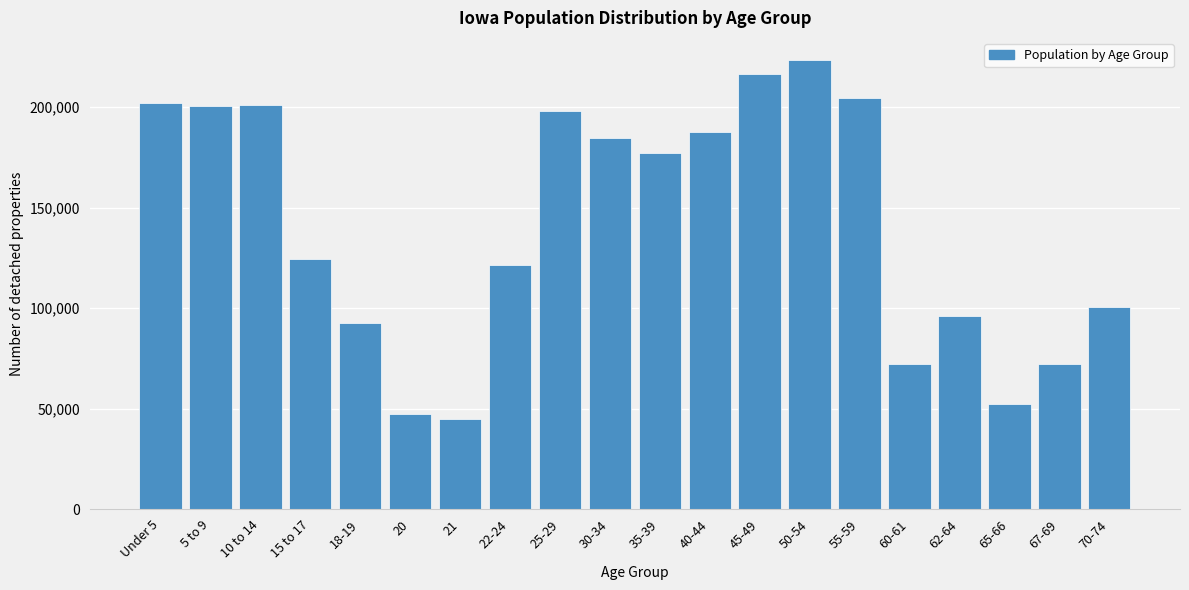

What is the label of the 12th bar from the left?

40-44